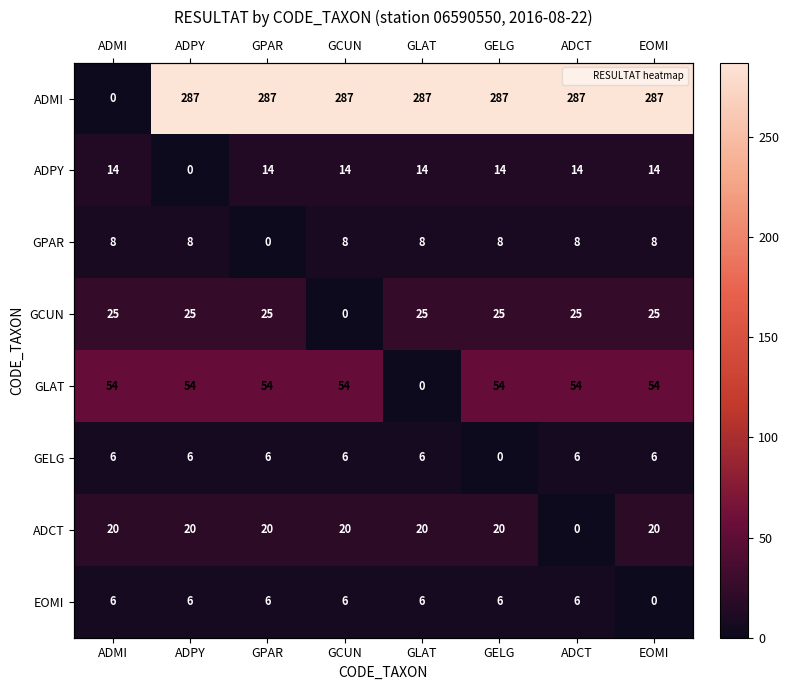

How many values in GPAR are above zero?

7